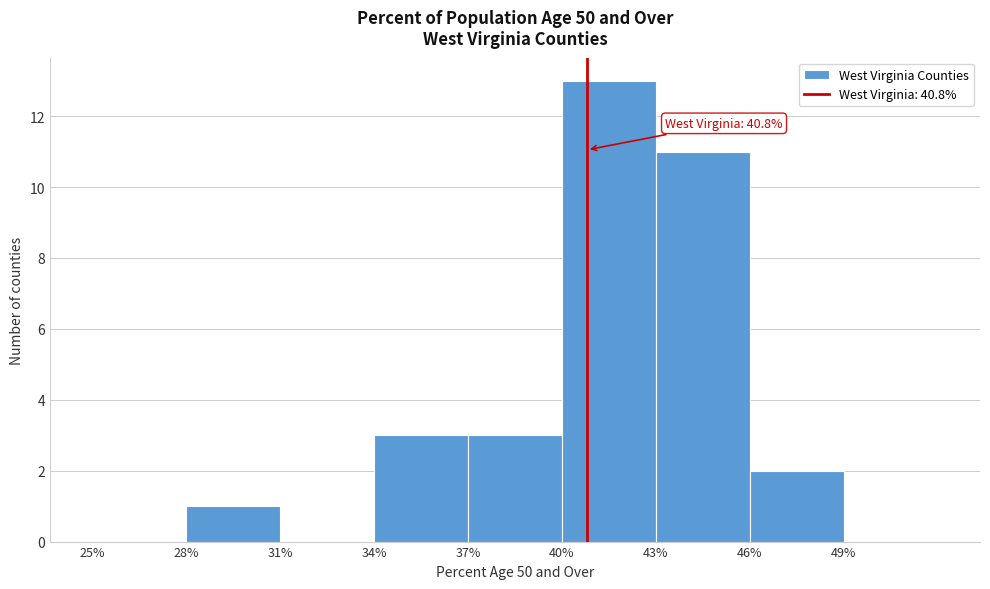

Which range on the x-axis has the tallest bar?

40 to 43